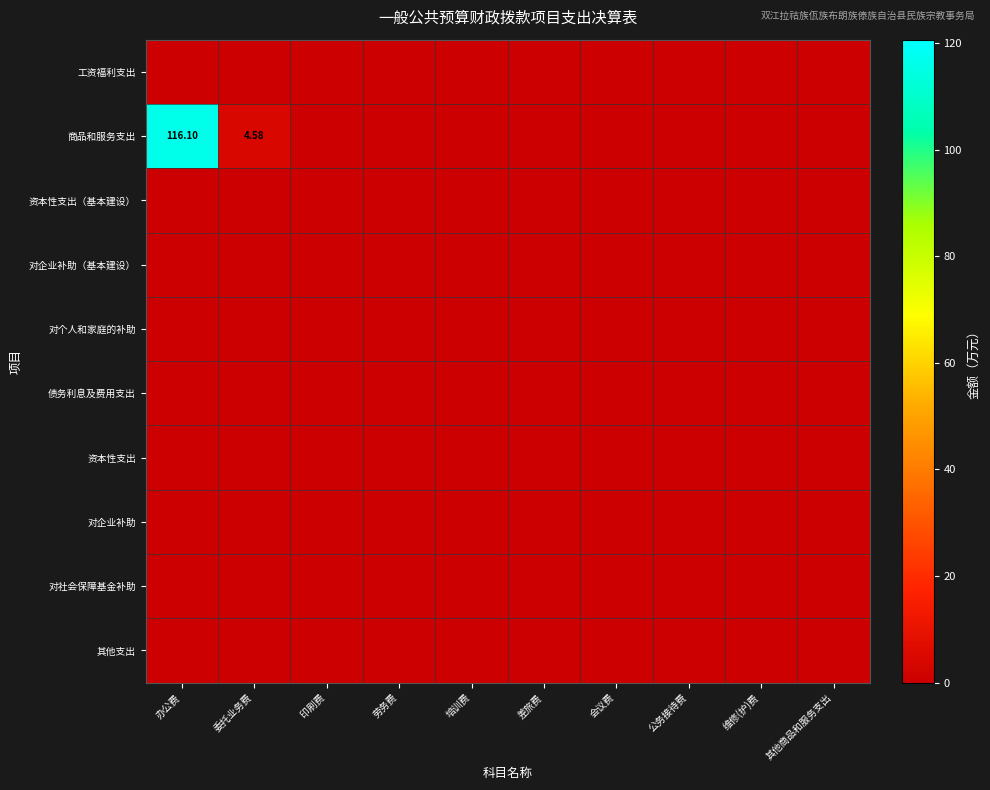

How many series are shown in this chart?

10